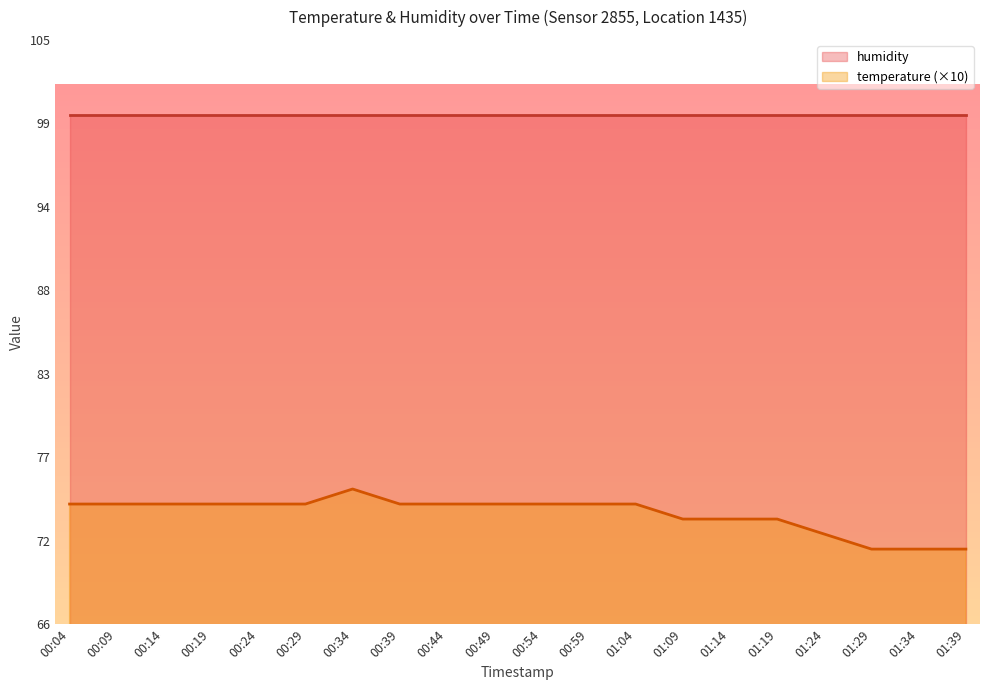

True or false: the data shows 74 at 00:59.

True